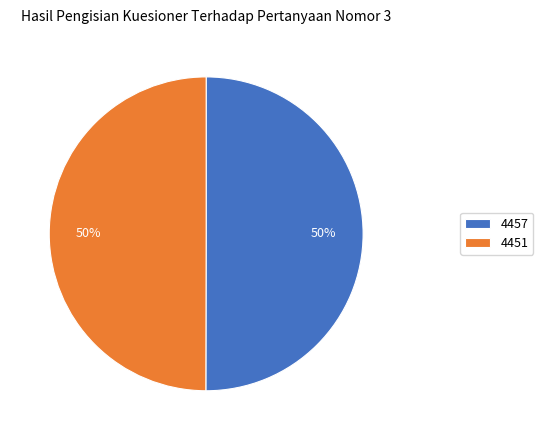

What is the ratio of the value at 4451 to the value at 4457?

1.0